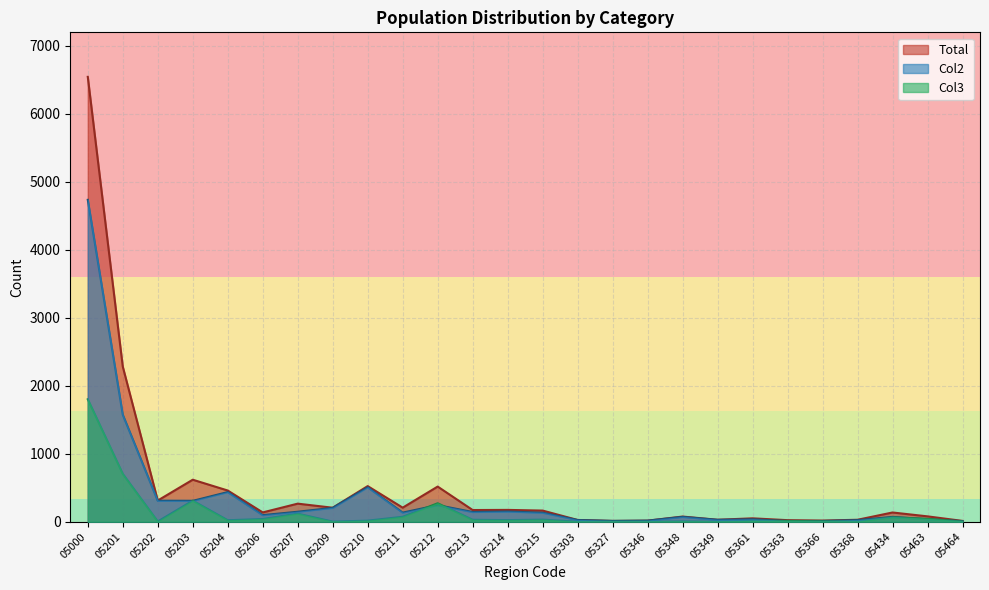

Where is the first local minimum?

05202